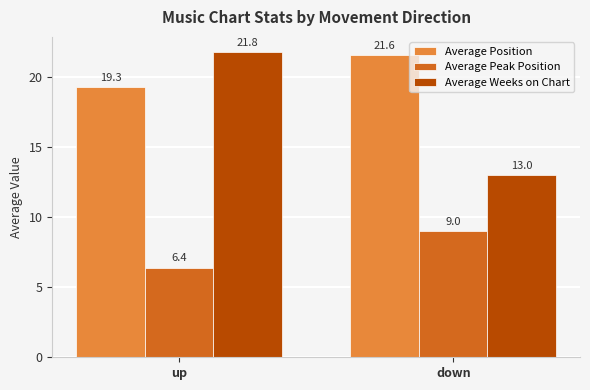

List the labels in order of Average Weeks on Chart value, largest first.

up, down